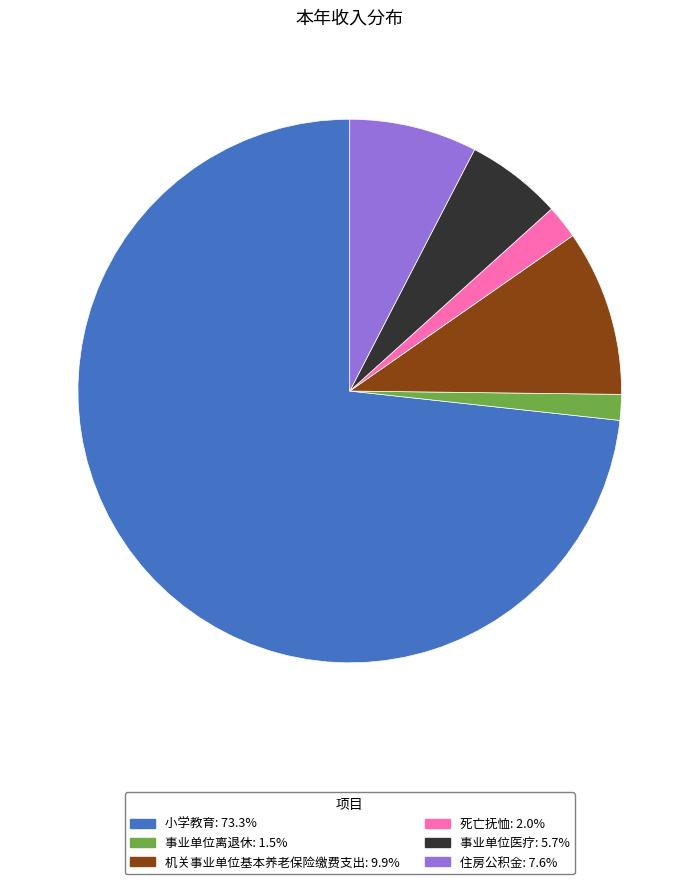

Is there a majority slice in this chart?

Yes